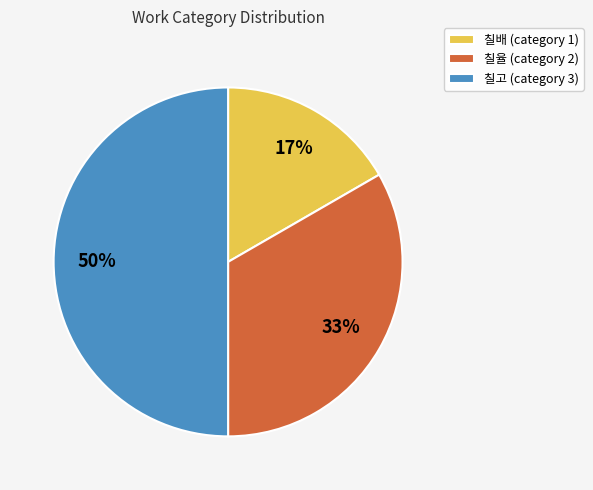

Approximately how many times larger is the value at 칠배 compared to 칠고?

0.3